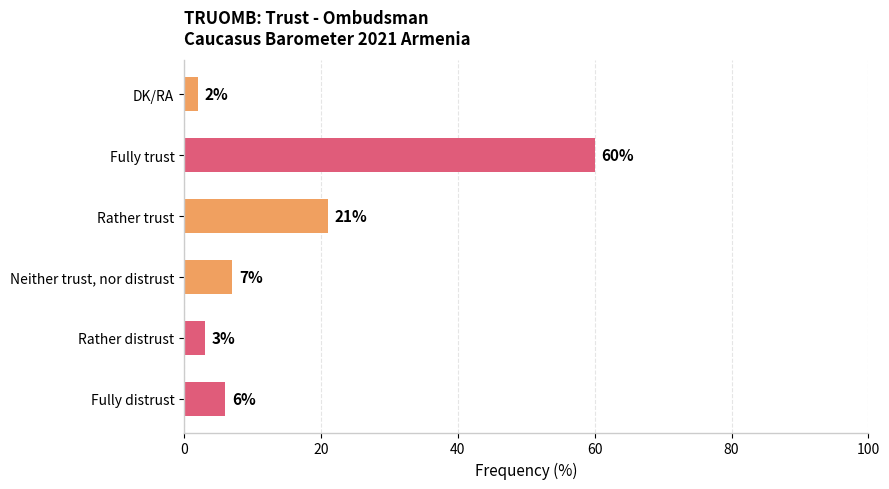

Count the number of categories in the chart.

6